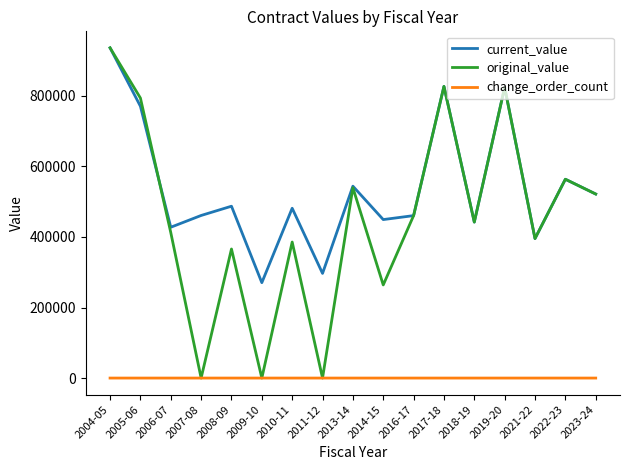

What are all the series names shown in the legend?

current_value, original_value, change_order_count